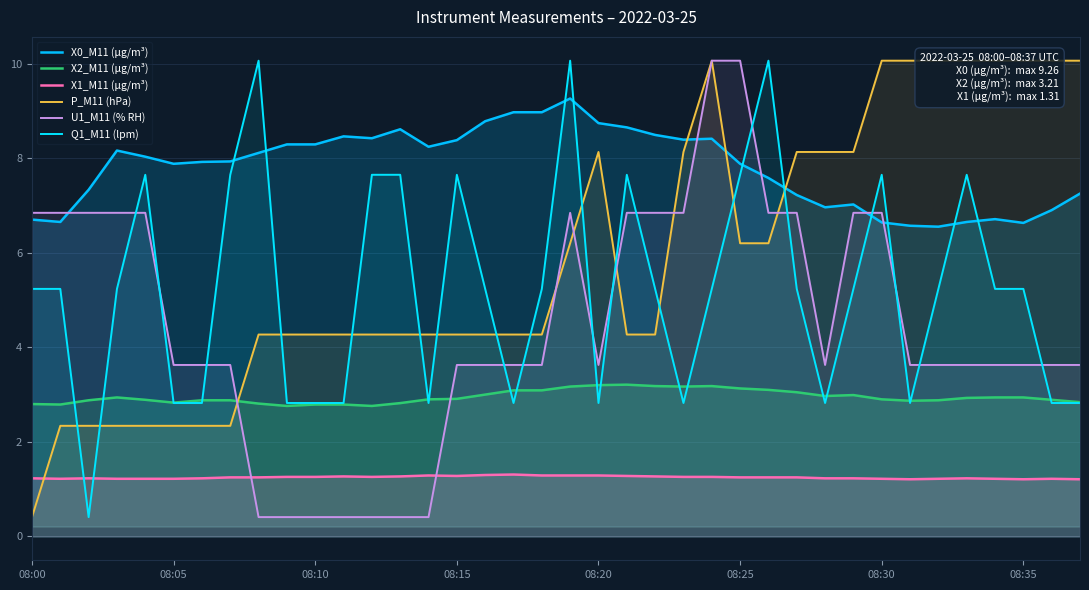

How many data points in P_M11 (hPa) are less than 4?

8